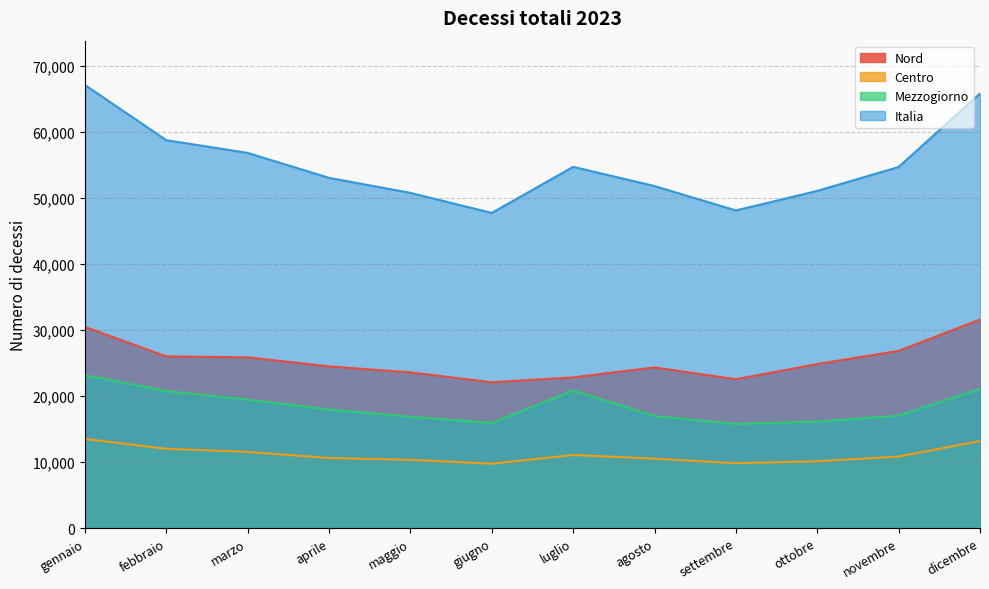

What is the difference between the second highest and second lowest values in the Nord series?

7928